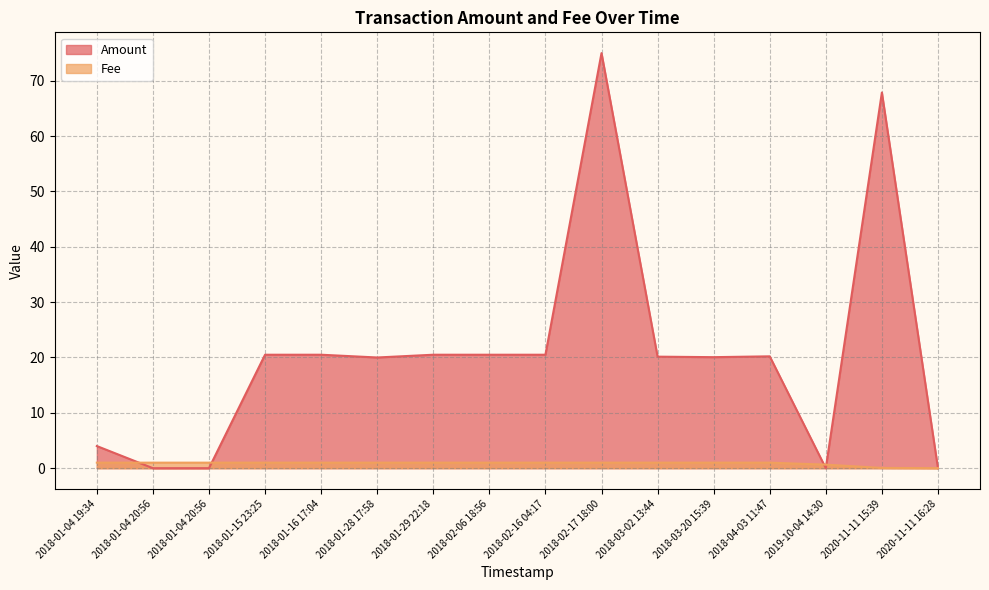

What is the difference between the highest and lowest values at 2018-02-16 04:17?

19.5